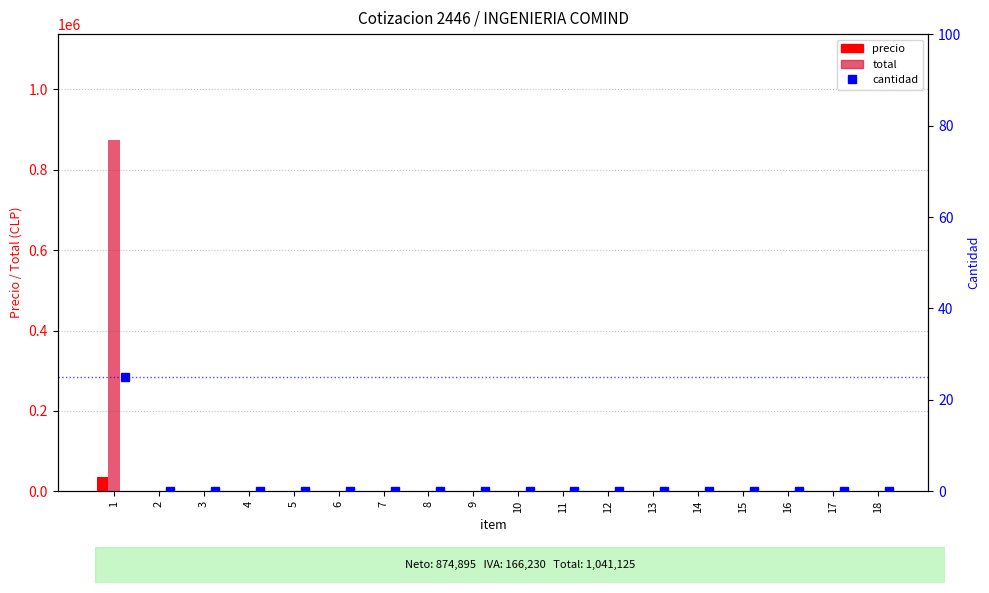

Which series has the largest total across all categories?

total